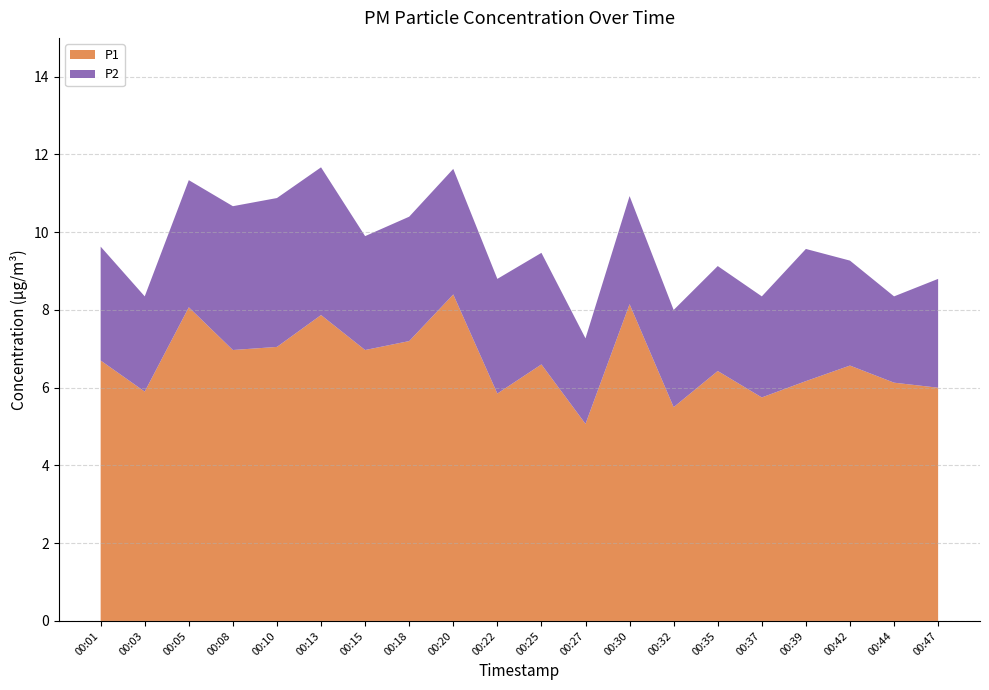

Reading left to right, transcribe all the data shown in this chart.

P1: 00:01=6.7	00:03=5.9	00:05=8.1	00:08=7.0	00:10=7.0	00:13=7.9	00:15=7.0	00:18=7.2	00:20=8.4	00:22=5.8	00:25=6.6	00:27=5.1	00:30=8.2	00:32=5.5	00:35=6.4	00:37=5.8	00:39=6.2	00:42=6.6	00:44=6.1	00:47=6.0
P2: 00:01=2.9	00:03=2.5	00:05=3.3	00:08=3.7	00:10=3.8	00:13=3.8	00:15=2.9	00:18=3.2	00:20=3.2	00:22=3.0	00:25=2.9	00:27=2.2	00:30=2.8	00:32=2.5	00:35=2.7	00:37=2.6	00:39=3.4	00:42=2.7	00:44=2.2	00:47=2.8